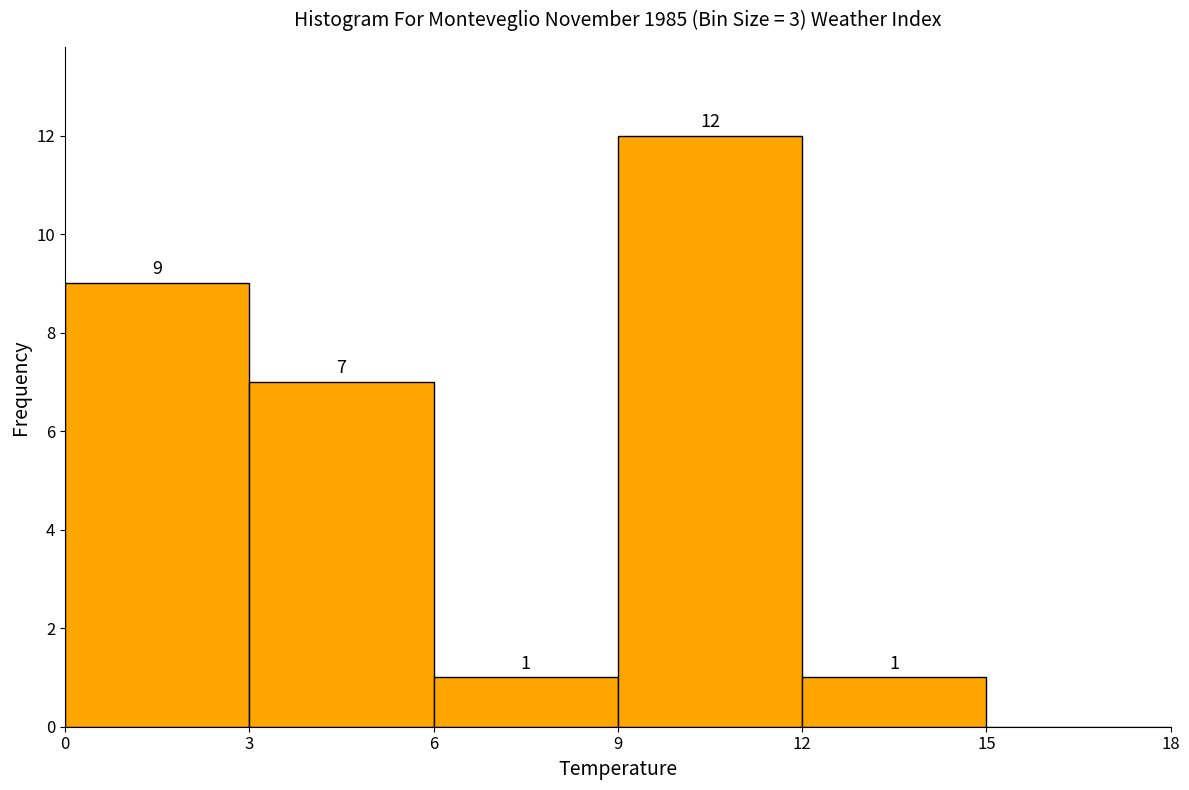

Which range on the x-axis has the tallest bar?

9 to 12